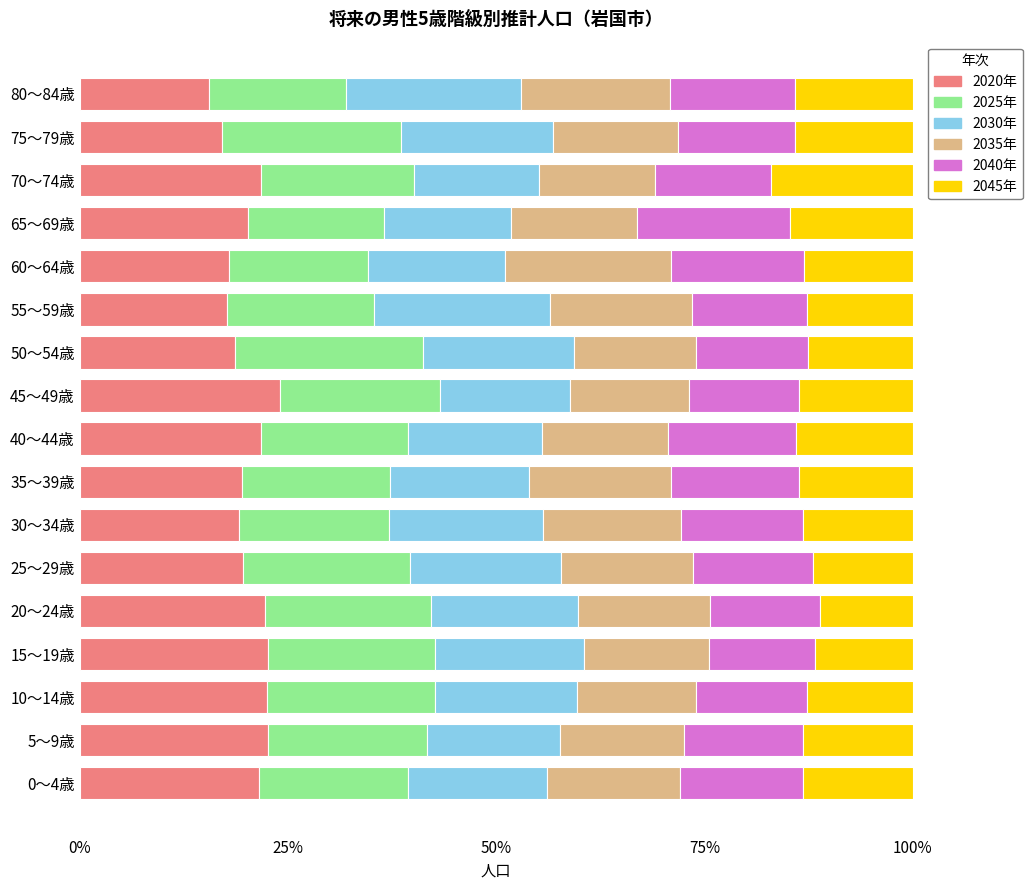

What is the total value across all series at 25～29歳?

100.0